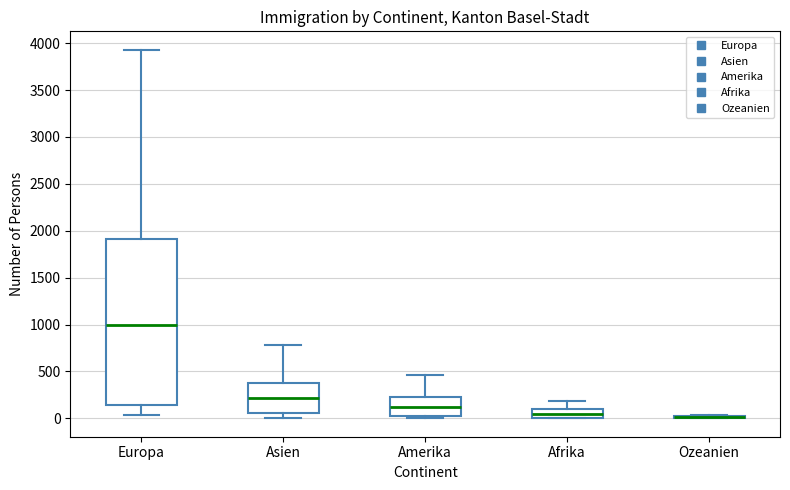

Which box is the tallest, from its lower edge to its upper edge?

Europa